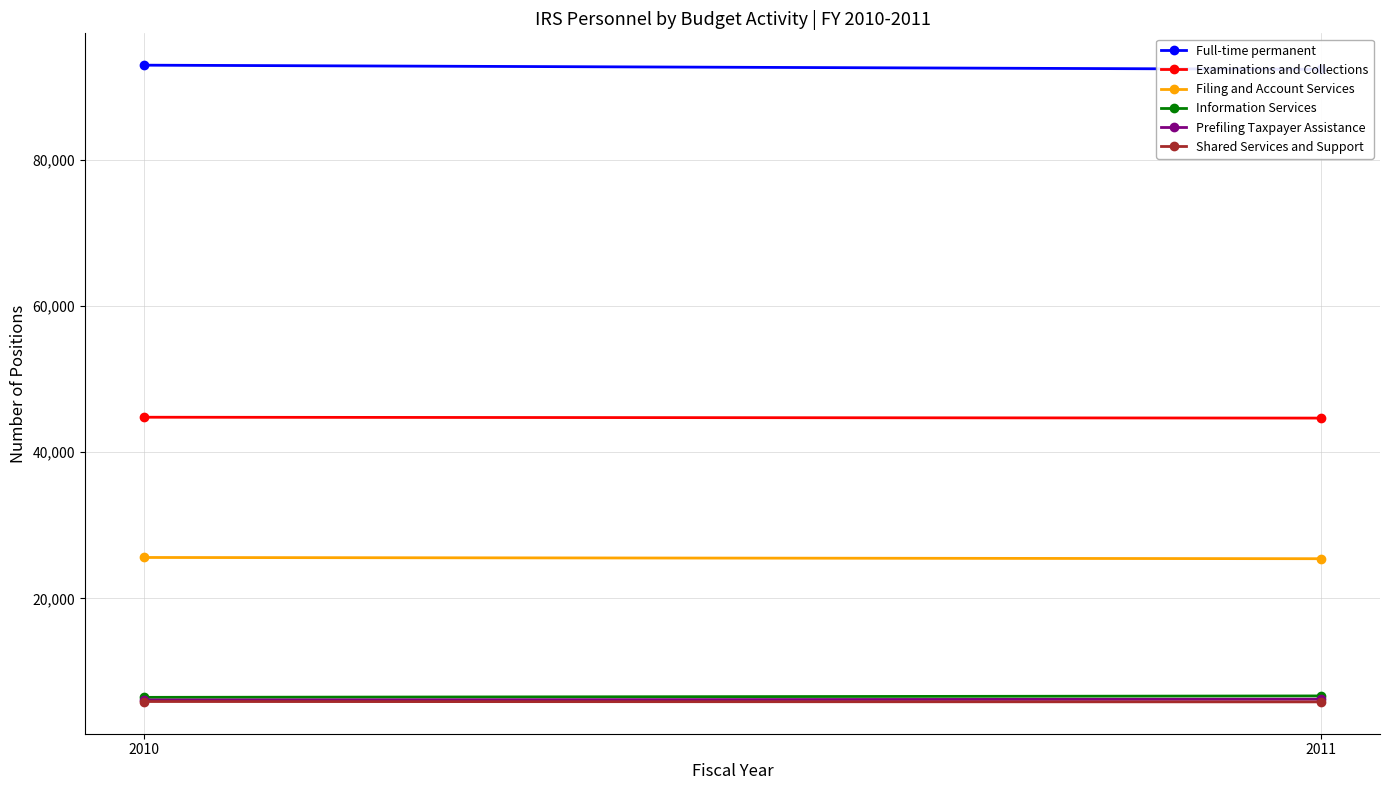

At 2010, list the series in order from largest to smallest.

Full-time permanent, Examinations and Collections, Filing and Account Services, Information Services, Prefiling Taxpayer Assistance, Shared Services and Support